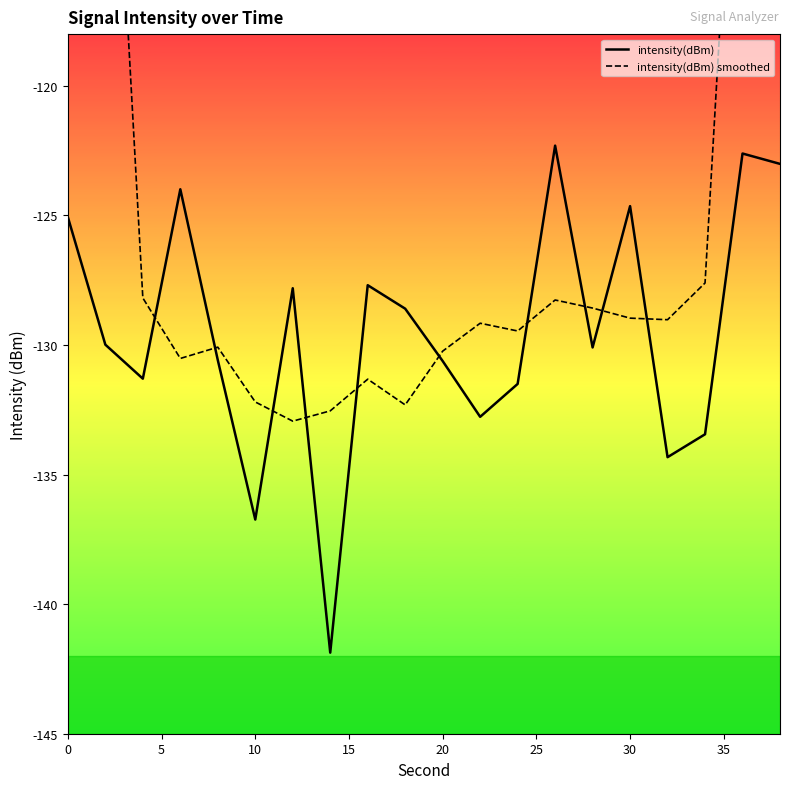

Is this an area chart (filled region under the line)?

No